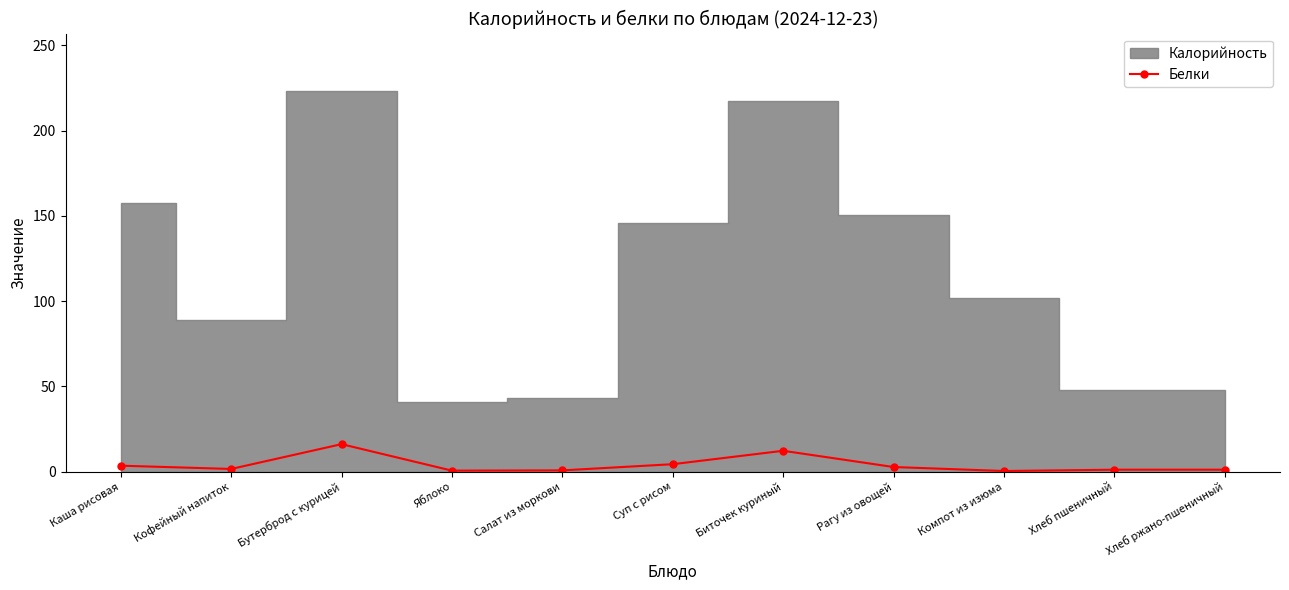

The chart shows a value of 2.8 at Рагу из овощей. True or false?

True